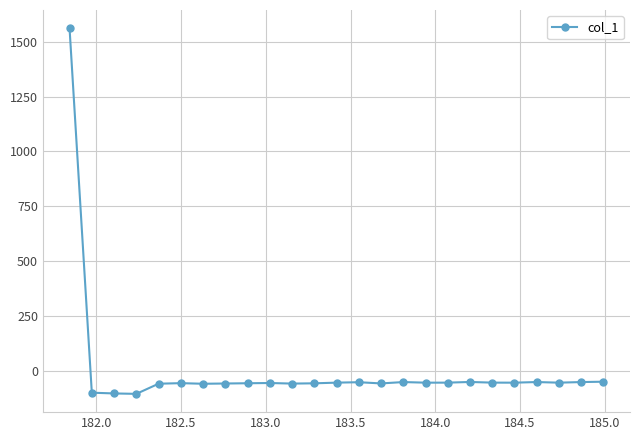

What is the value of the 17th point from the left?

-54.3